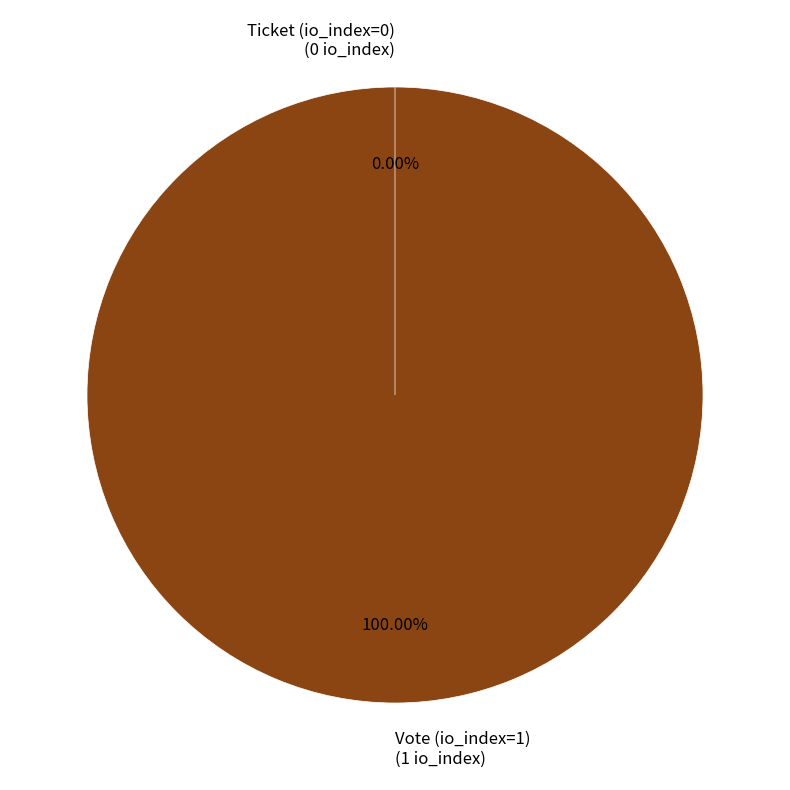

How many slices are in this pie chart?

2